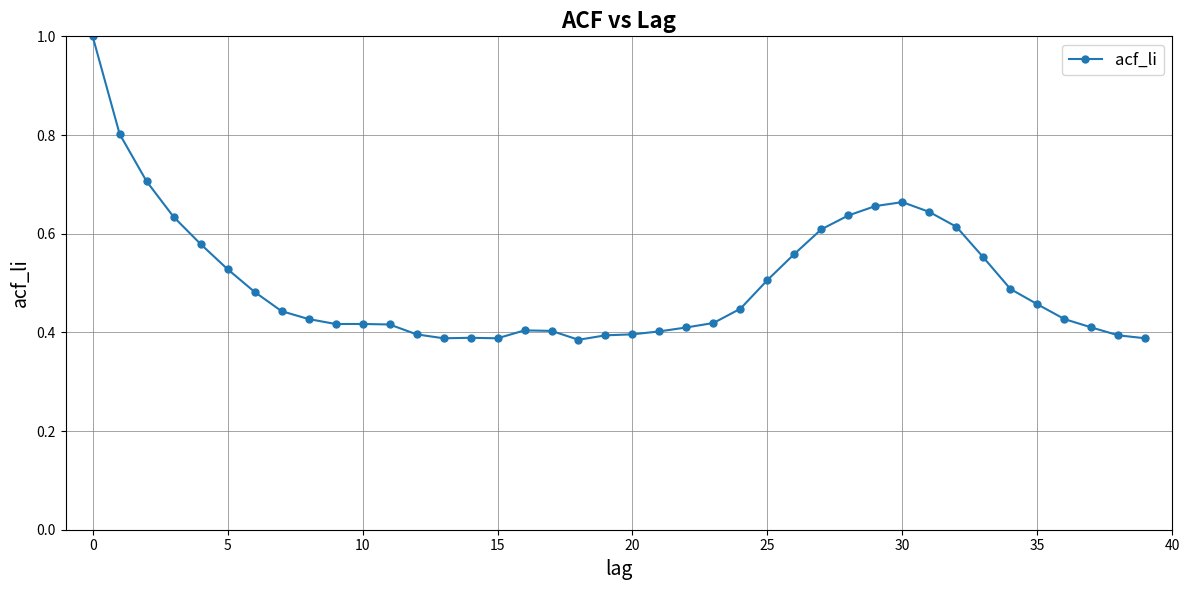

What is the sum of all values?

20.1